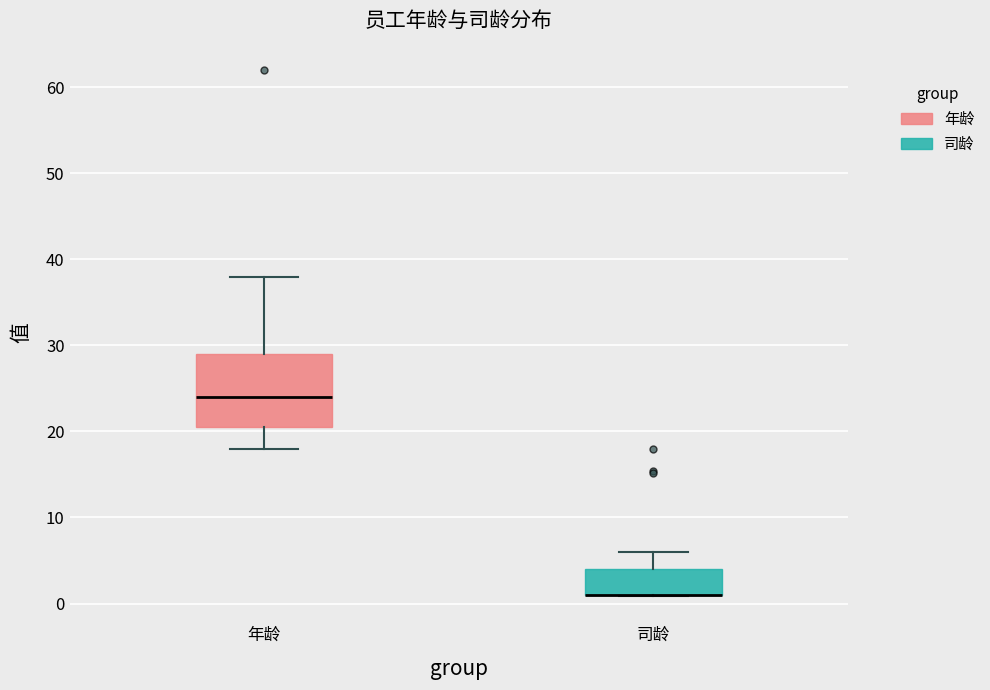

Reading left to right, read every box against the y-axis: the position of its median line, the range the box covers, and the ends of its whiskers. The values are not printed on the chart, so give them approximately, as read against the axis.

年龄: median 24, box 21 to 29, whiskers 18 to 38
司龄: median 1 (drawn on the box's lower edge), box 1 to 4, whiskers 1 to 6